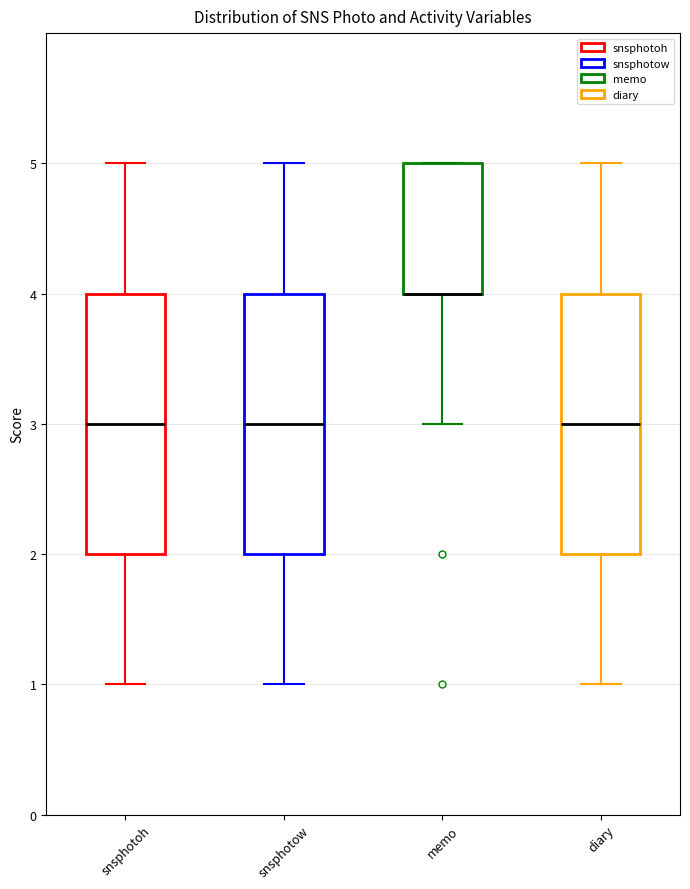

Reading left to right, transcribe this box plot: for each box, give where its median line is, the range the box spans, and where its two whiskers end, as read against the y-axis. The values are not printed on the chart, so give them approximately, as read against the axis.

snsphotoh: median 3, box 2 to 4, whiskers 1 to 5
snsphotow: median 3, box 2 to 4, whiskers 1 to 5
memo: median 4 (drawn on the box's lower edge), box 4 to 5, whiskers 3 to 5
diary: median 3, box 2 to 4, whiskers 1 to 5